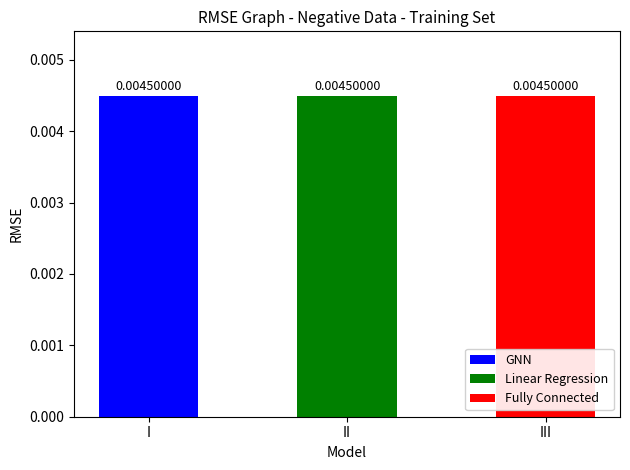

True or false: Fully Connected has a value of 4 at 2.

True